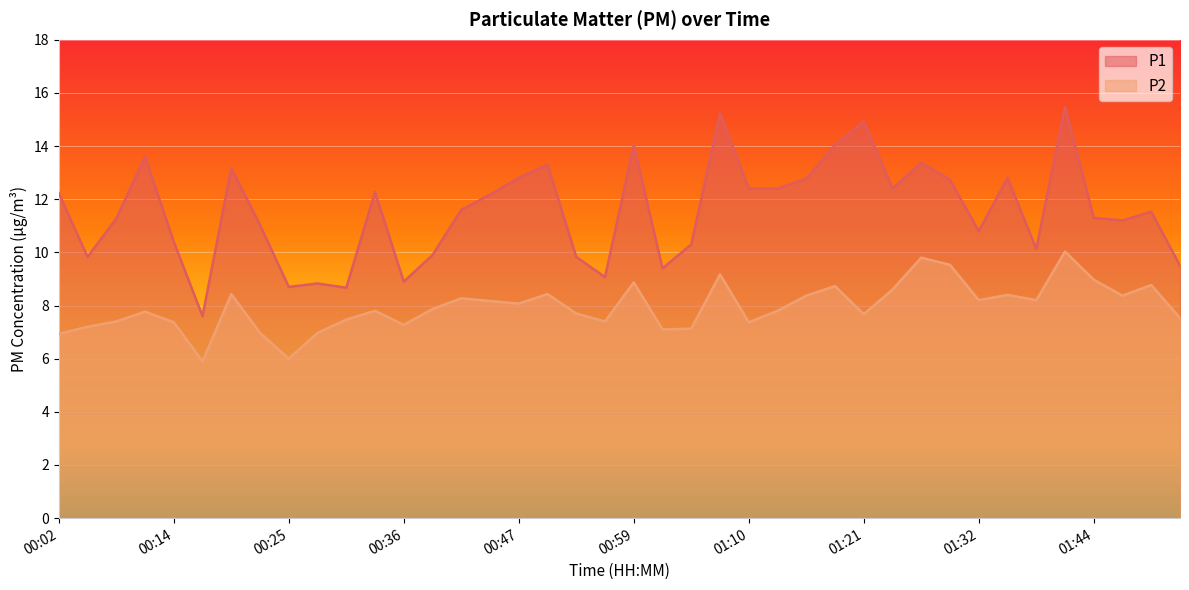

Where does the P2 series first go above 7?

00:05